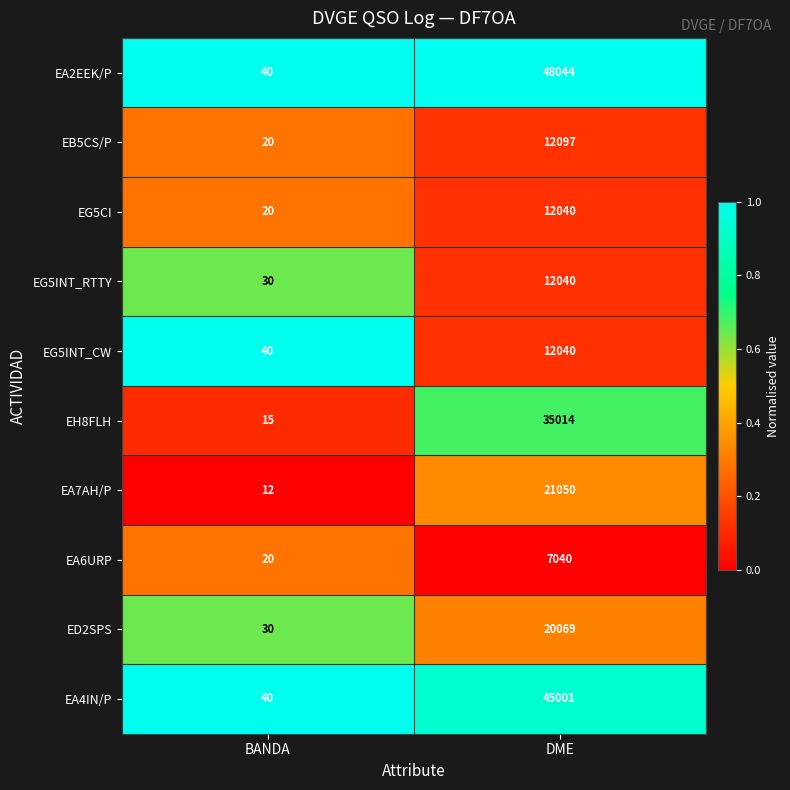

Rank the categories by ED2SPS value from lowest to highest.

BANDA, DME